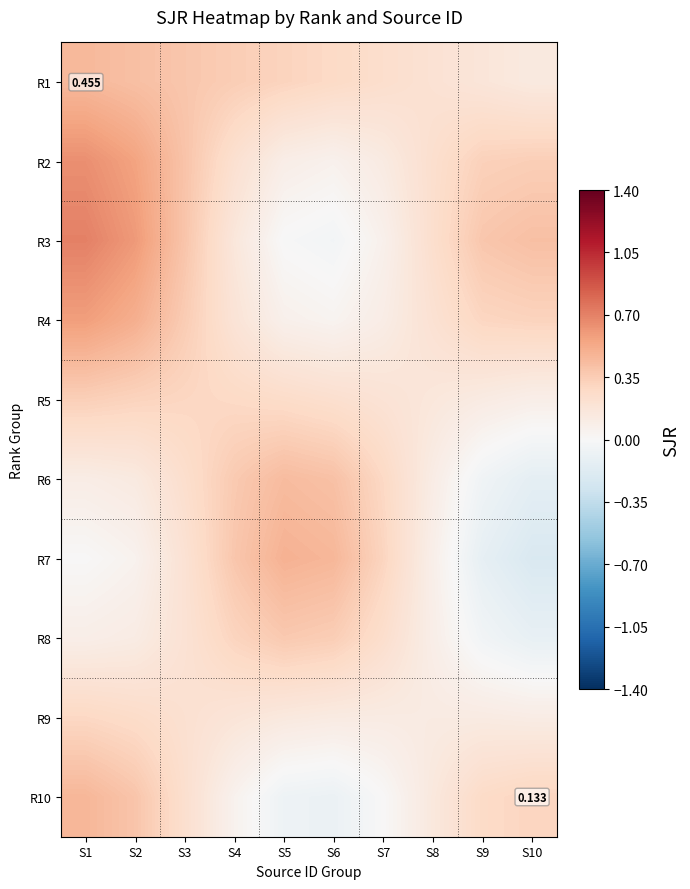

Count the R5 values in the range 0 to 1.

10